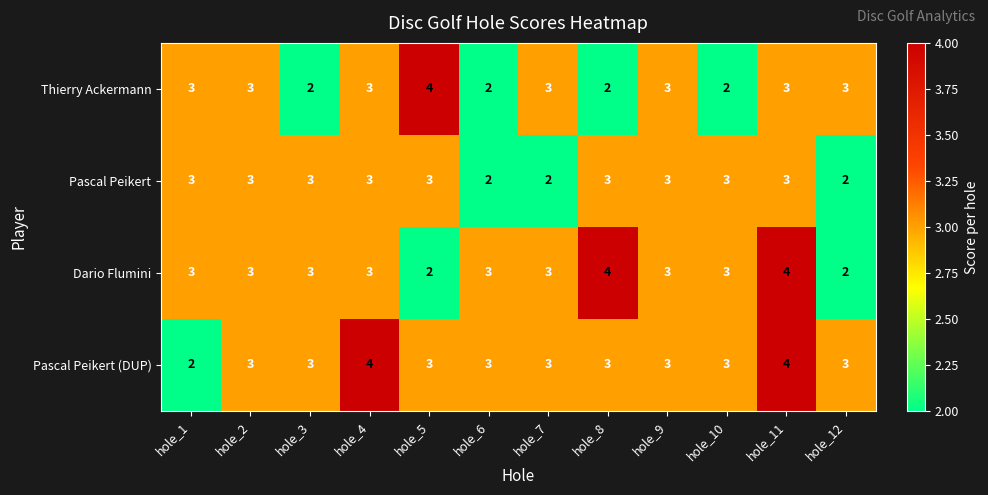

The Thierry Ackermann series shows 2 at hole_10. True or false?

True